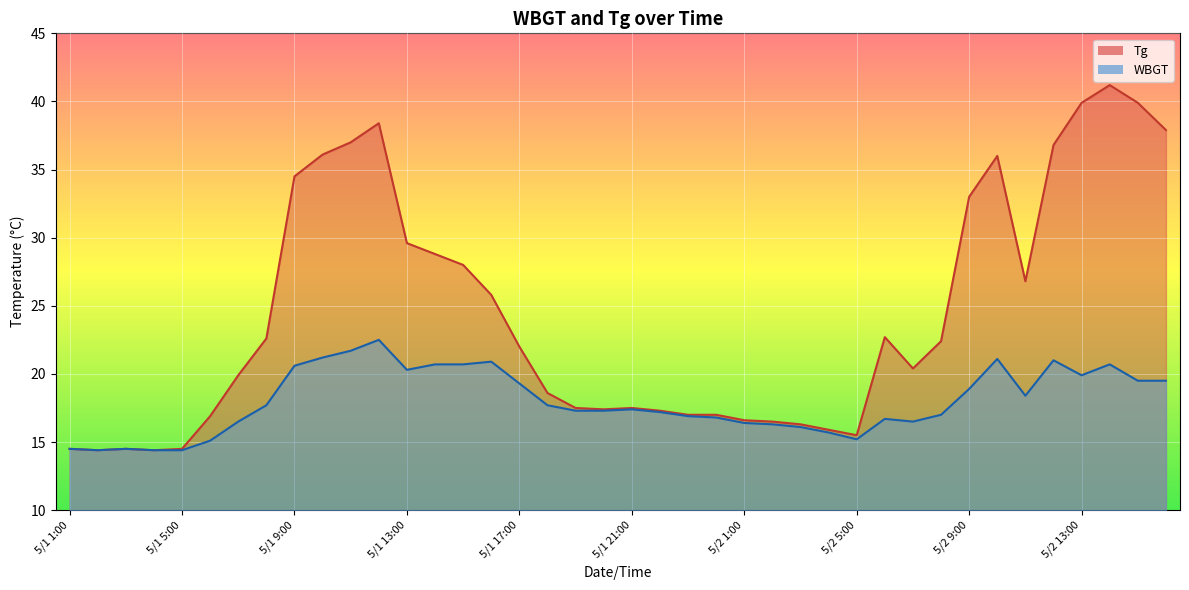

Is the value of Tg at 5/1 21:00 greater than the value of WBGT at 5/1 7:00?

Yes